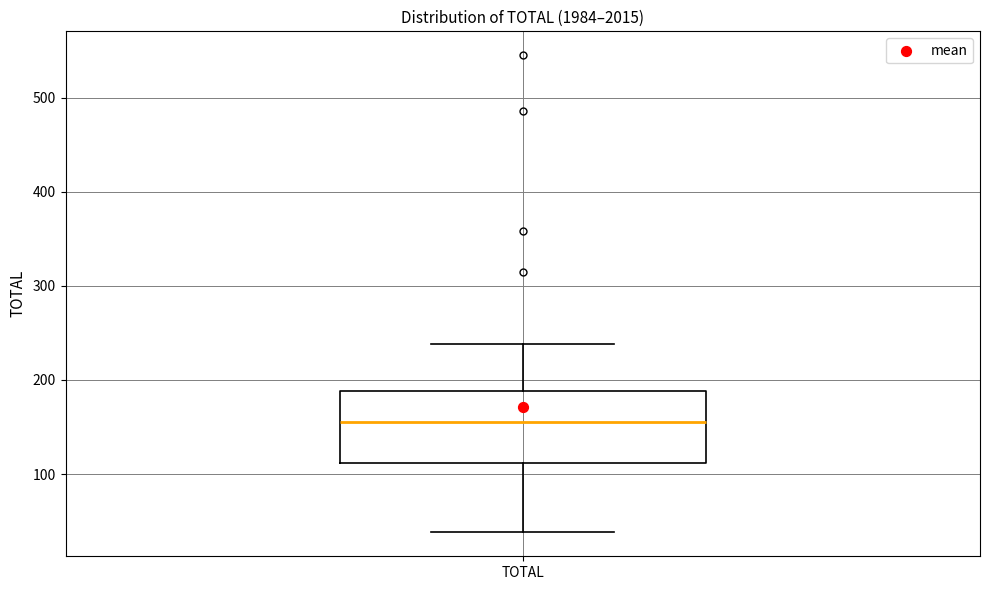

Transcribe this box plot: give where the median line is, the range the box spans, and where the two whiskers end, as read against the y-axis. The values are not printed on the chart, so give them approximately, as read against the axis.

median 160, box 110 to 190, whiskers 40 to 240